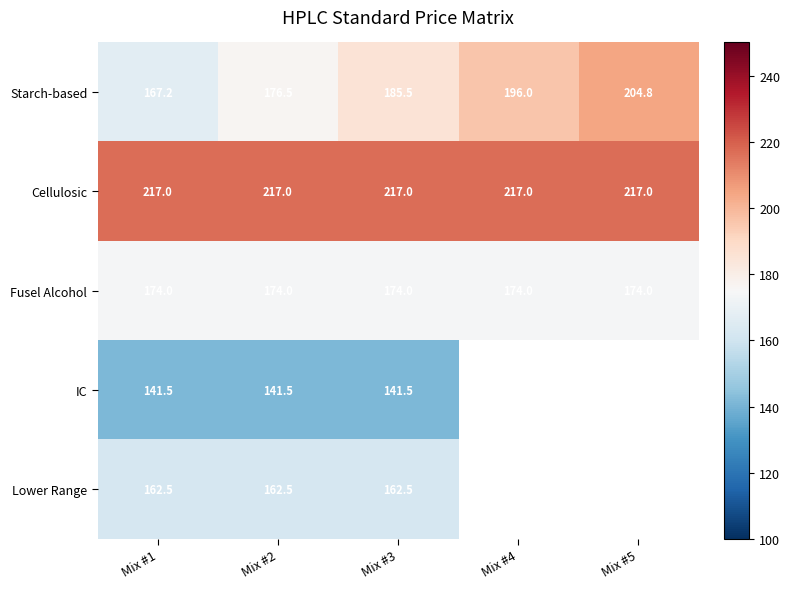

Which category has the lowest value across all series?

Mix #1